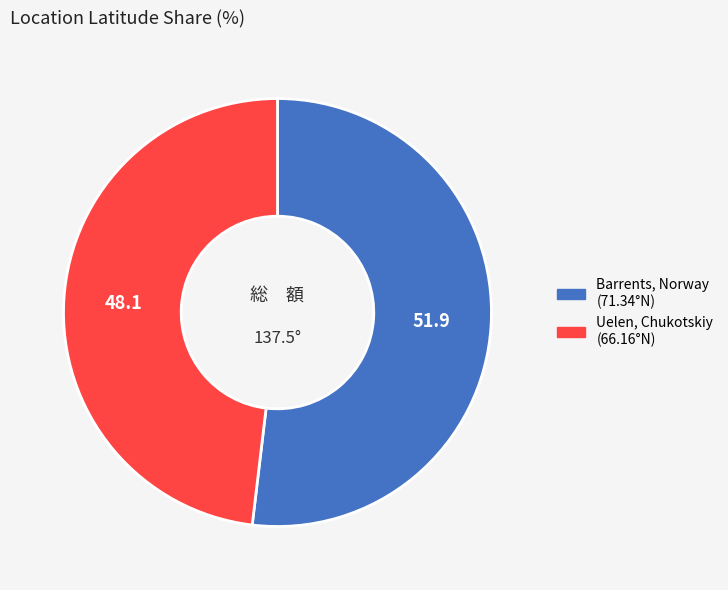

Do Uelen, Chukotskiy and Barrents, Norway together represent more than half of the pie?

Yes